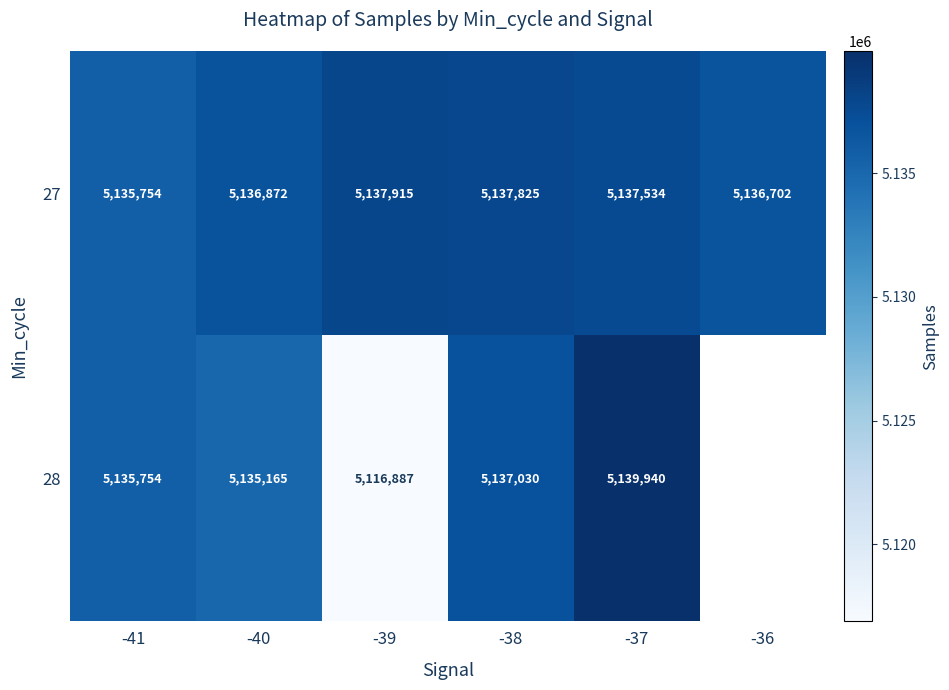

At how many categories does at least one series exceed 5136924?

3